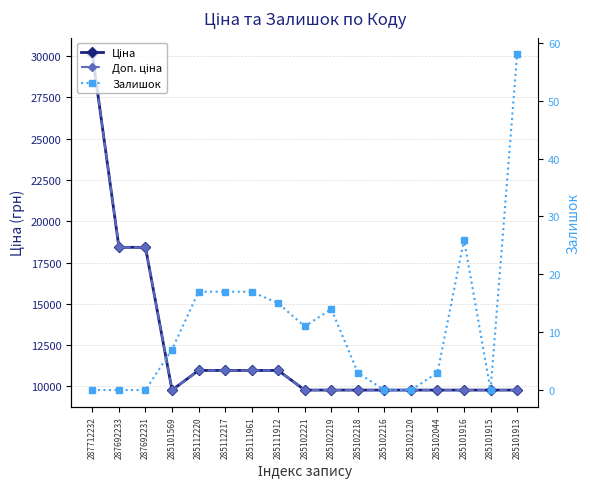

At which label is Залишок closest to 29?

285101916